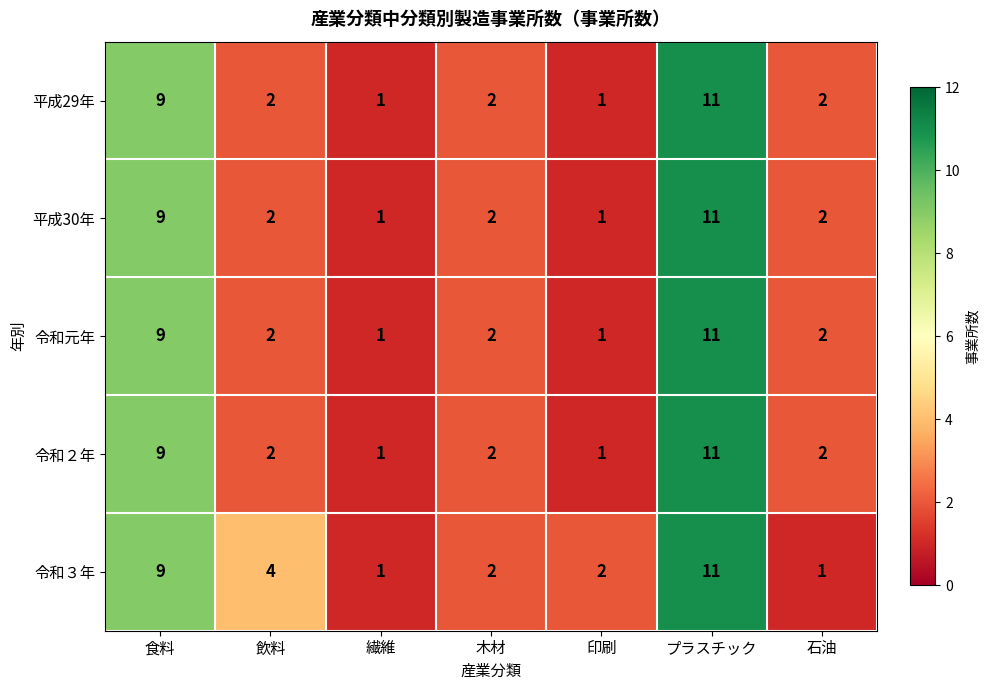

Is it true that 令和元年 equals 2 at 木材?

True